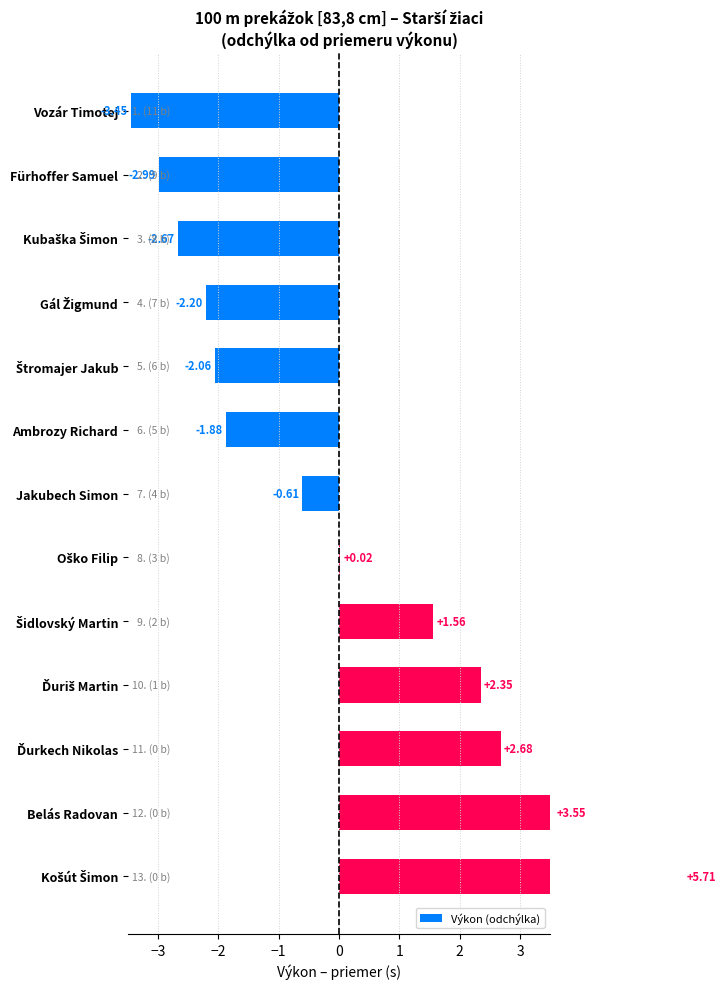

What is the smallest value displayed?

-3.5